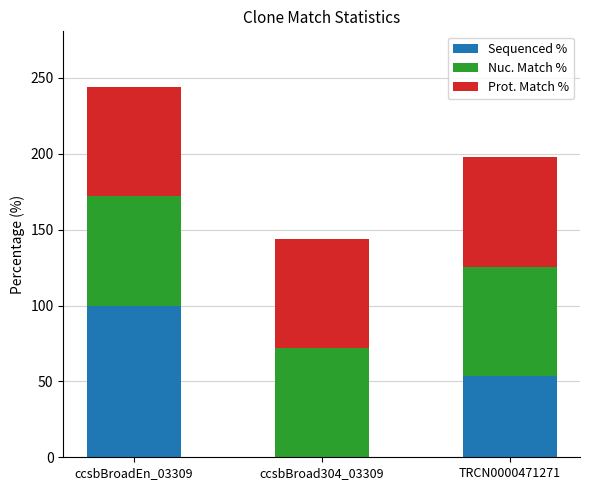

What is the sum of all Sequenced % values?

153.5